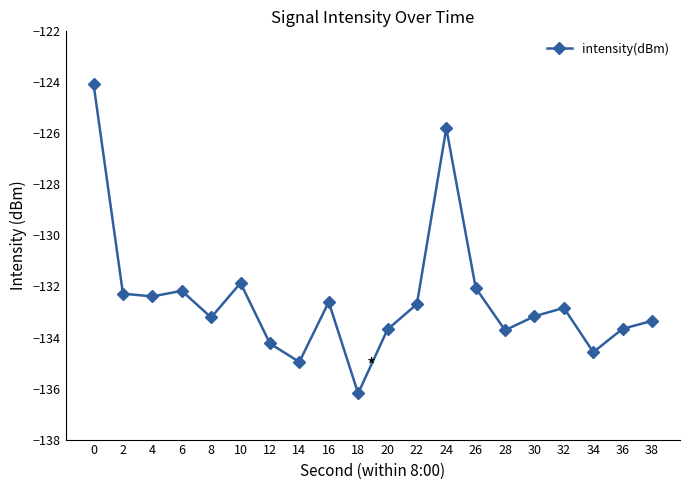

True or false: the data shows -133.7 at 20.

True